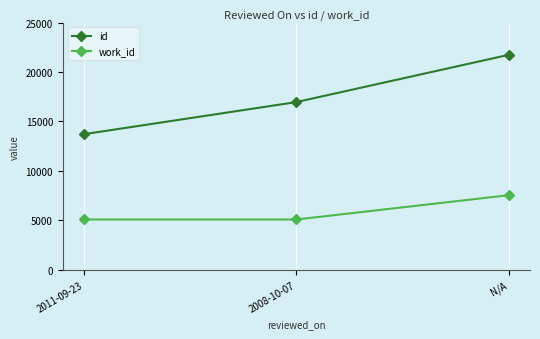

At N/A, list the series in order from smallest to largest.

work_id, id